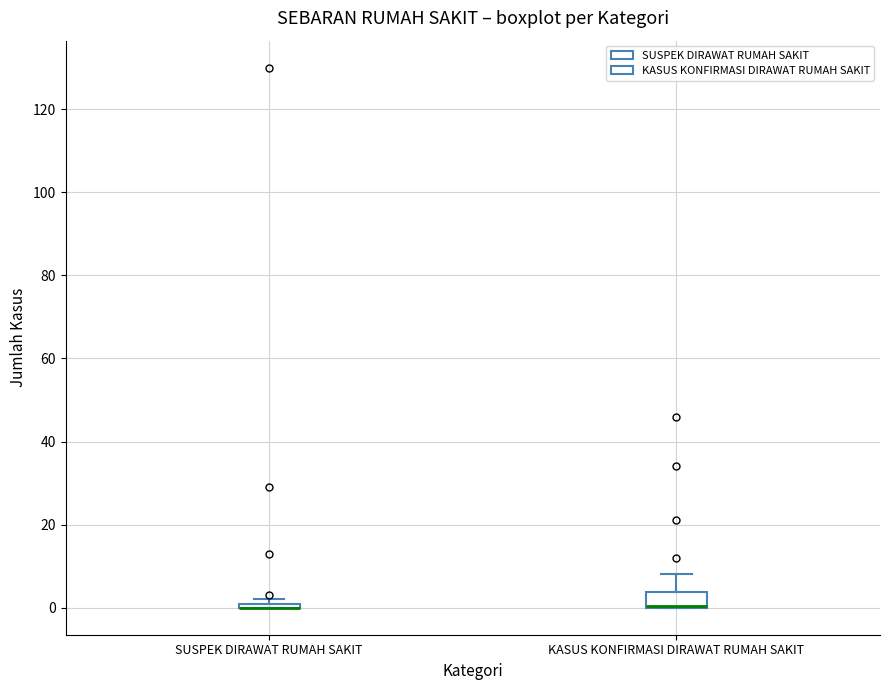

Where is the upper edge of the box for SUSPEK DIRAWAT RUMAH SAKIT on the y-axis? The values are not printed on the chart, so give them approximately, as read against the axis.

2